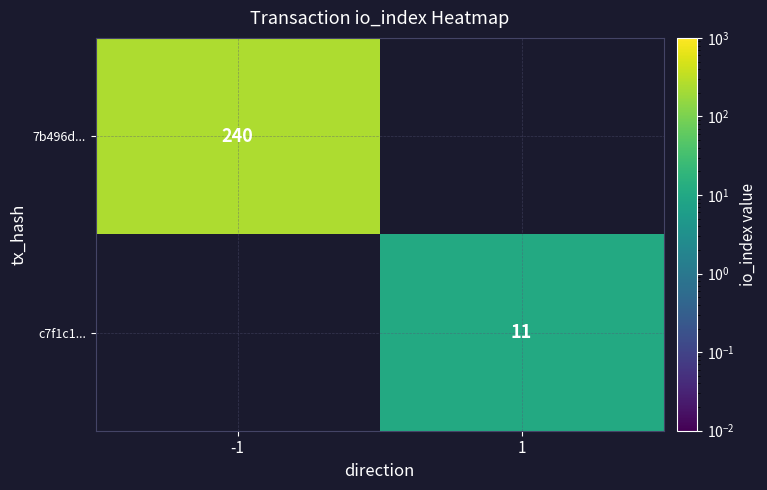

Is it true that 7b496d... equals 240 at -1?

True